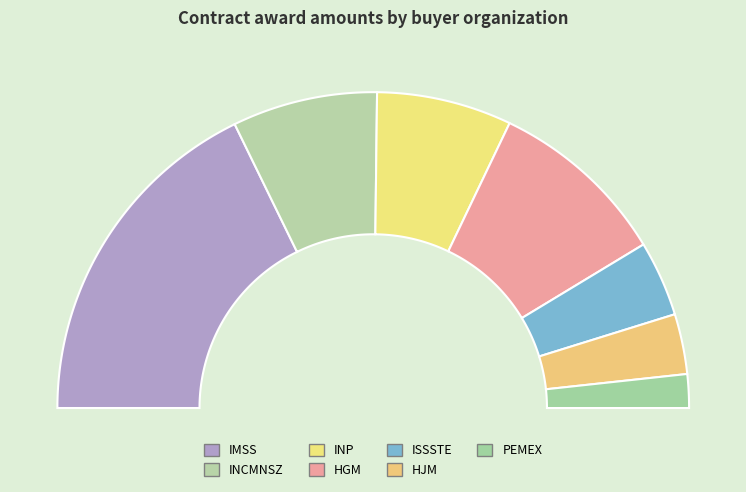

Count the number of slices in the pie.

7